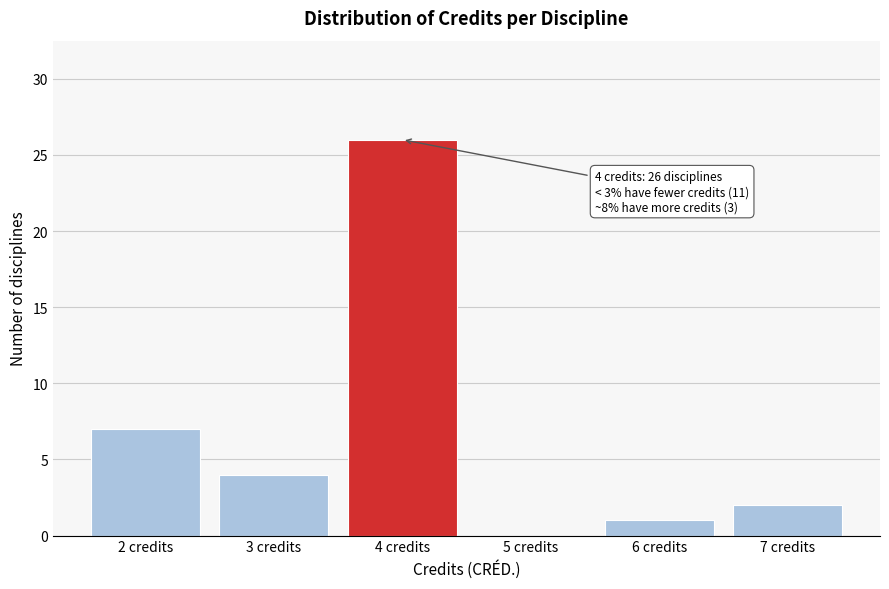

Reading left to right, transcribe all the data shown in this chart.

2 credits=7	3 credits=4	4 credits=26	5 credits=0	6 credits=1	7 credits=2